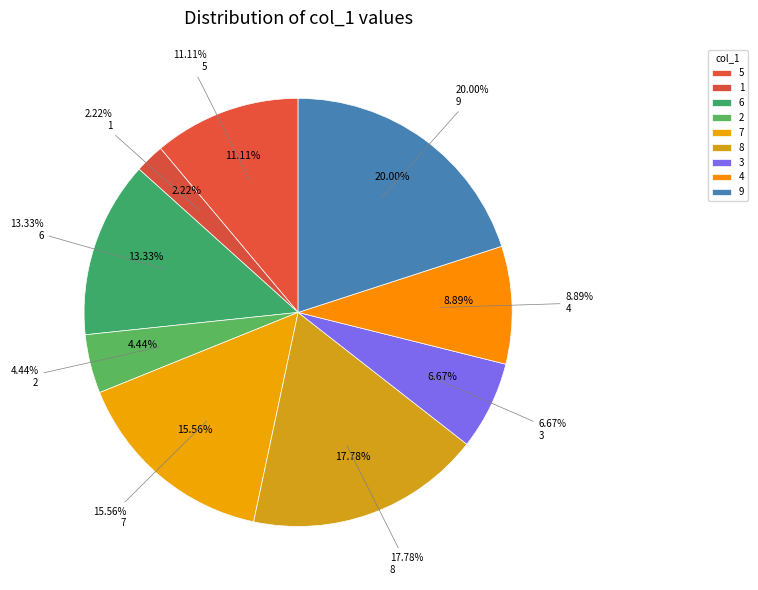

Does 4 account for over 50% of the chart?

No